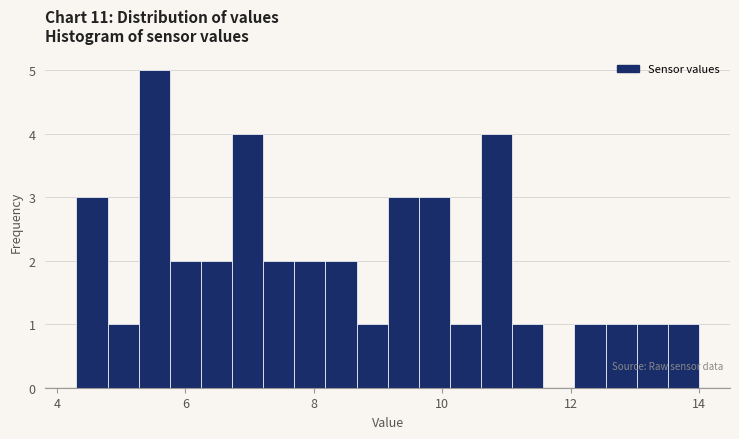

Around what value on the x-axis is the tallest bar? Give the approximate position of its centre, as read against the axis.

5.6